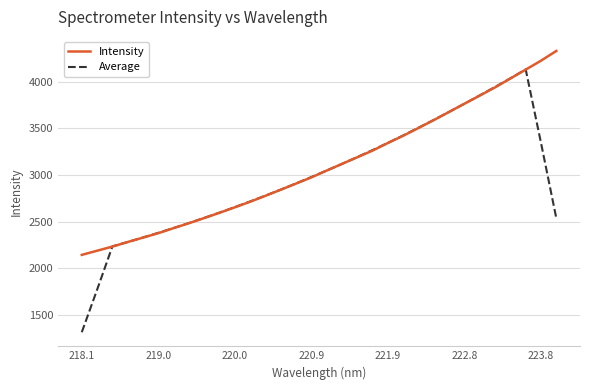

Rank the series by their maximum value, from lowest to highest.

Average, Intensity